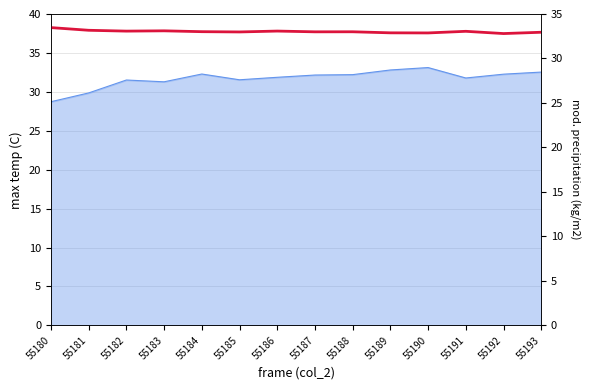

What is the difference between the maximum and second lowest values?

0.6